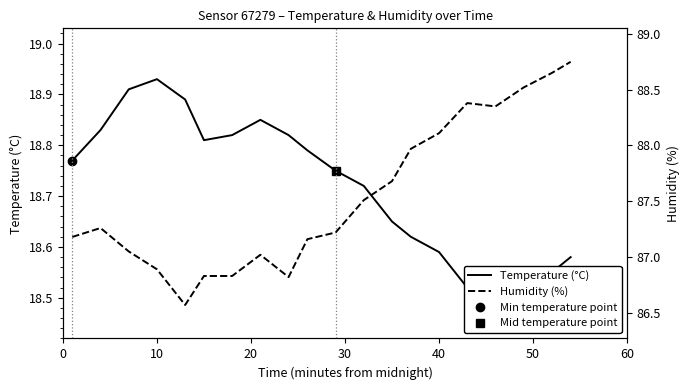

Reading left to right, transcribe all the data shown in this chart.

Temperature (°C): 18.8	18.8	18.9	18.9	18.9	18.8	18.8	18.9	18.8	18.8	18.8	18.7	18.6	18.6	18.6	18.5	18.5	18.6	18.6	18.6
Humidity (%): 87.2	87.3	87.0	86.9	86.6	86.8	86.8	87.0	86.8	87.2	87.2	87.5	87.7	88.0	88.1	88.4	88.3	88.5	88.7	88.8